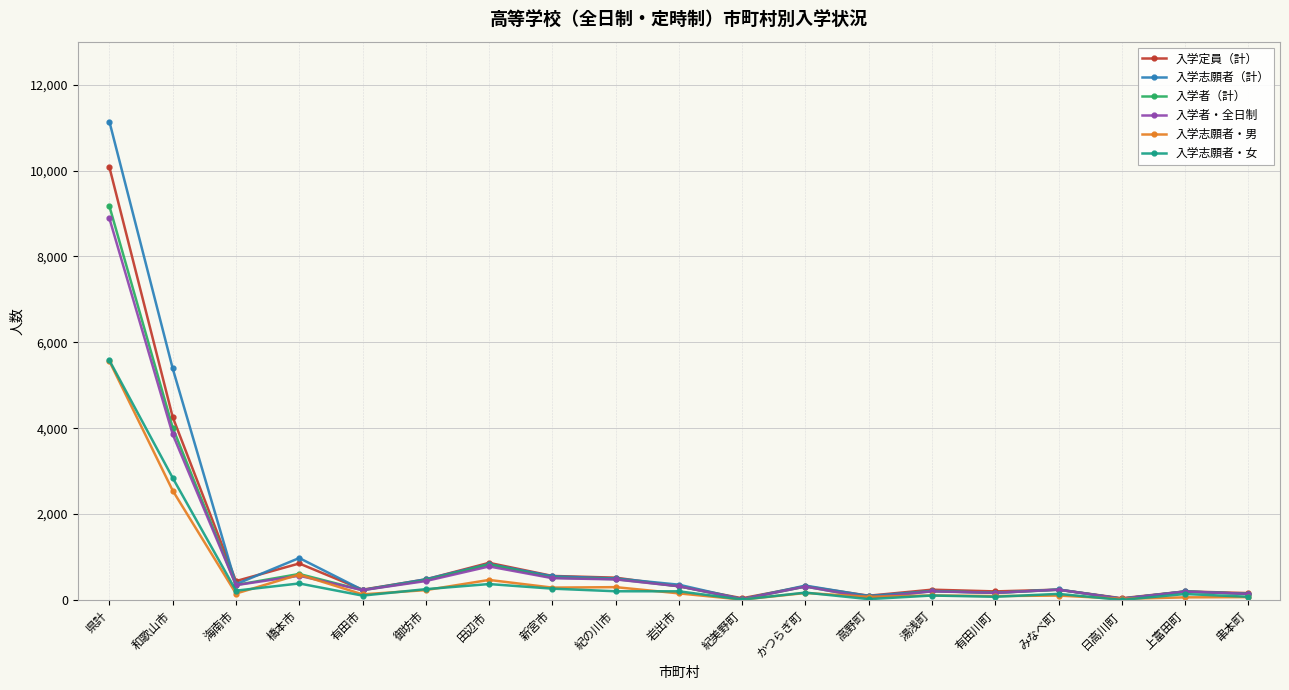

What is the spread (max minus min) of values at 串本町?

93